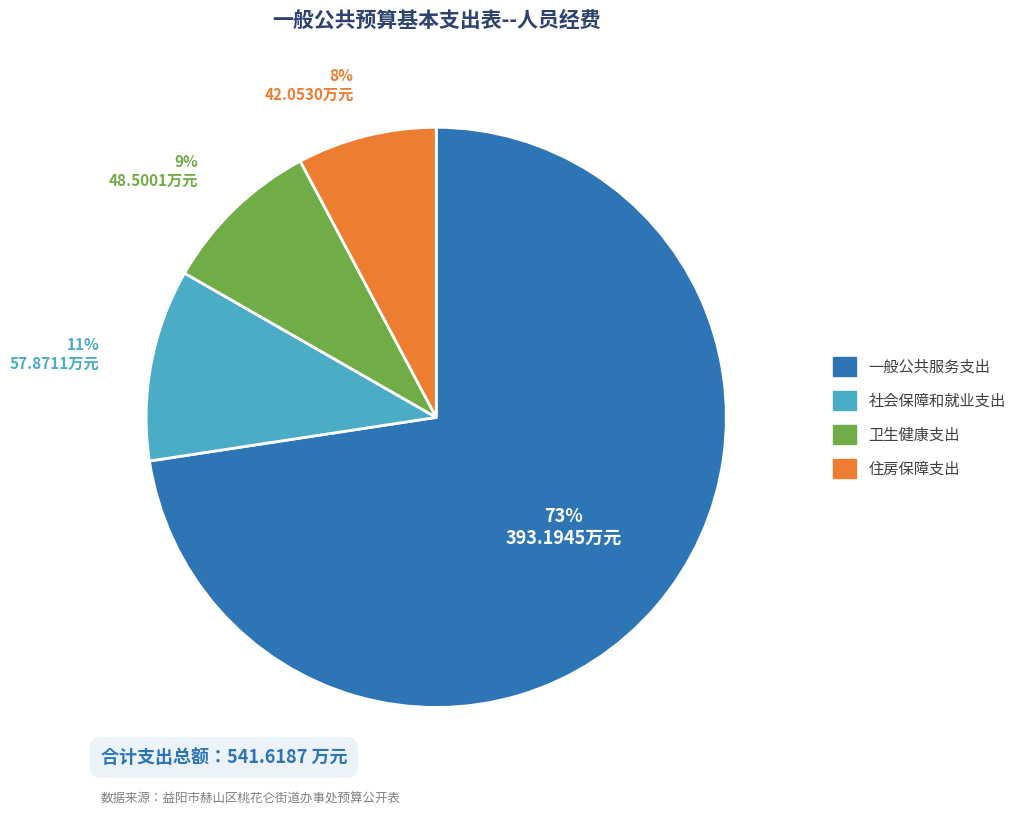

To the nearest percent, what is the average slice percentage?

25%